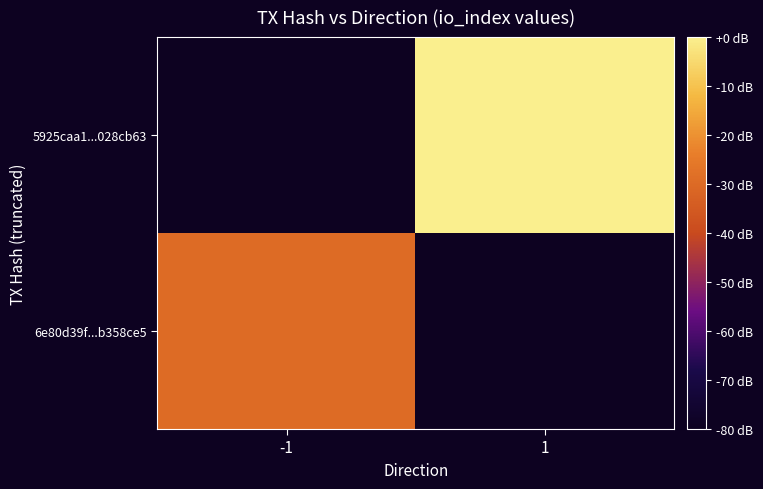

What is the difference between the highest and lowest values at -1?

50.5